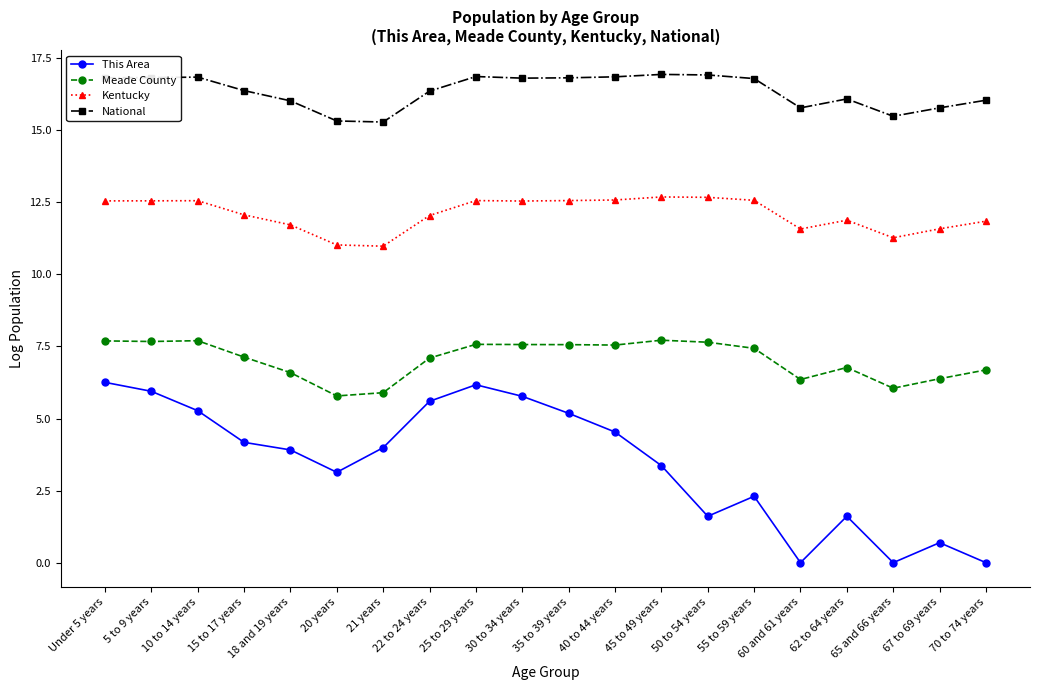

Is it true that Meade County equals 9.4 at 15 to 17 years?

False